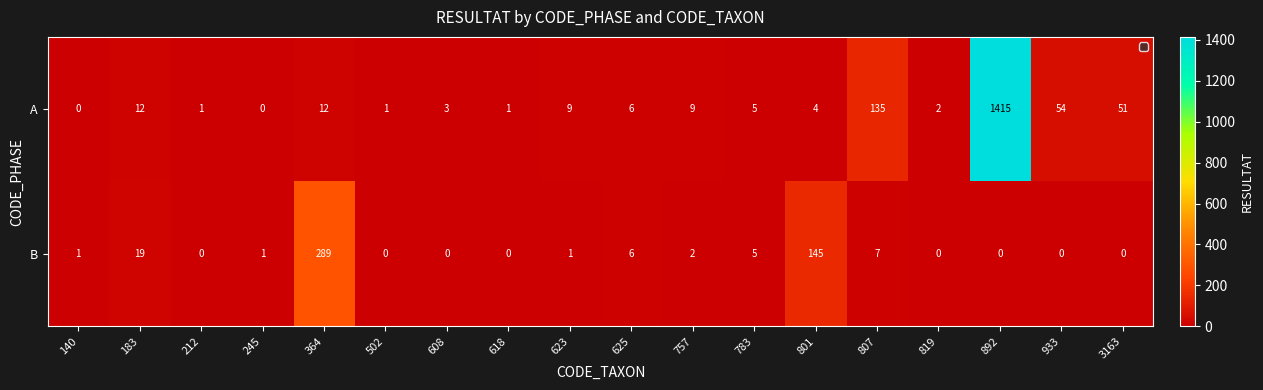

At how many categories does at least one series exceed 589?

1